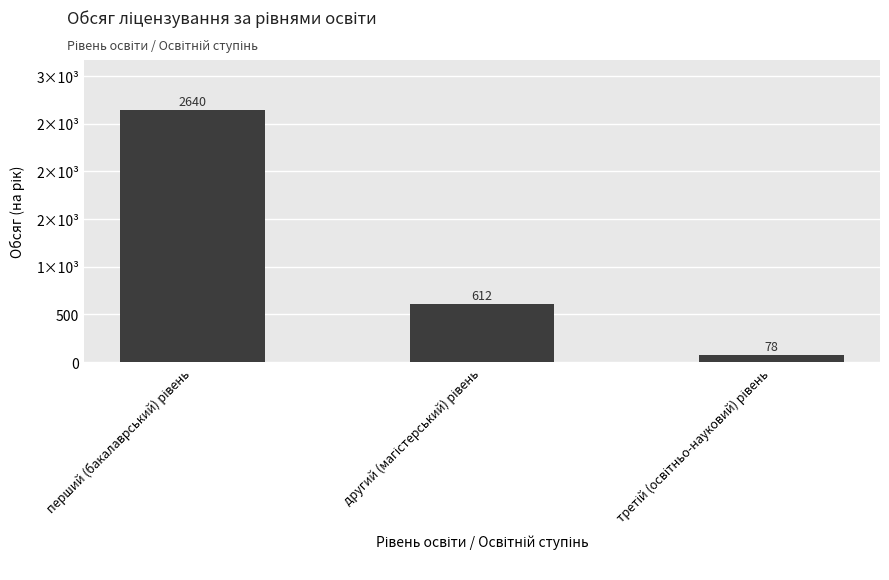

Which category has the lowest value across all series?

третій (освітньо-науковий) рівень